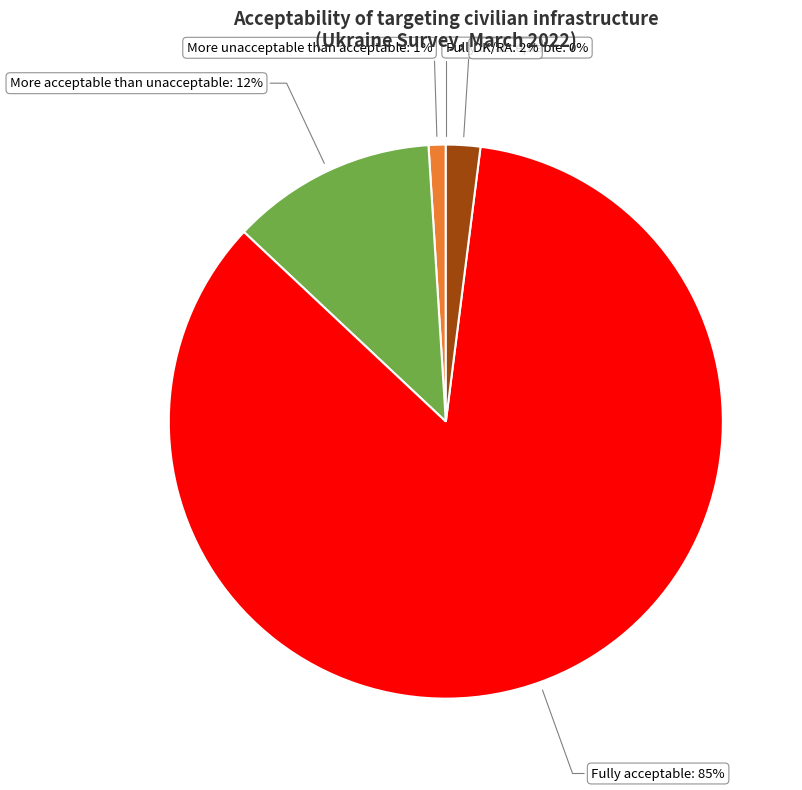

Which category has the biggest portion of the pie?

Fully acceptable